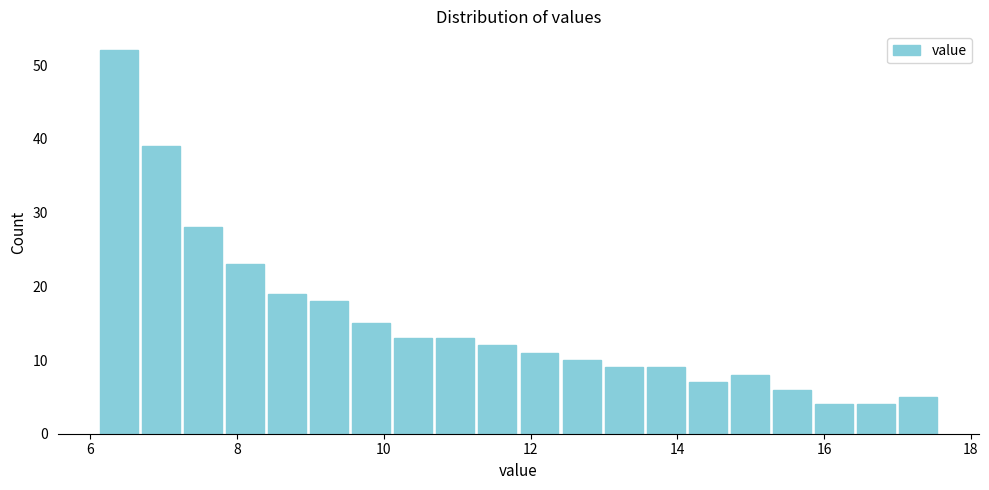

Read against the x-axis, roughly where is the centre of the tallest bar?

6.4